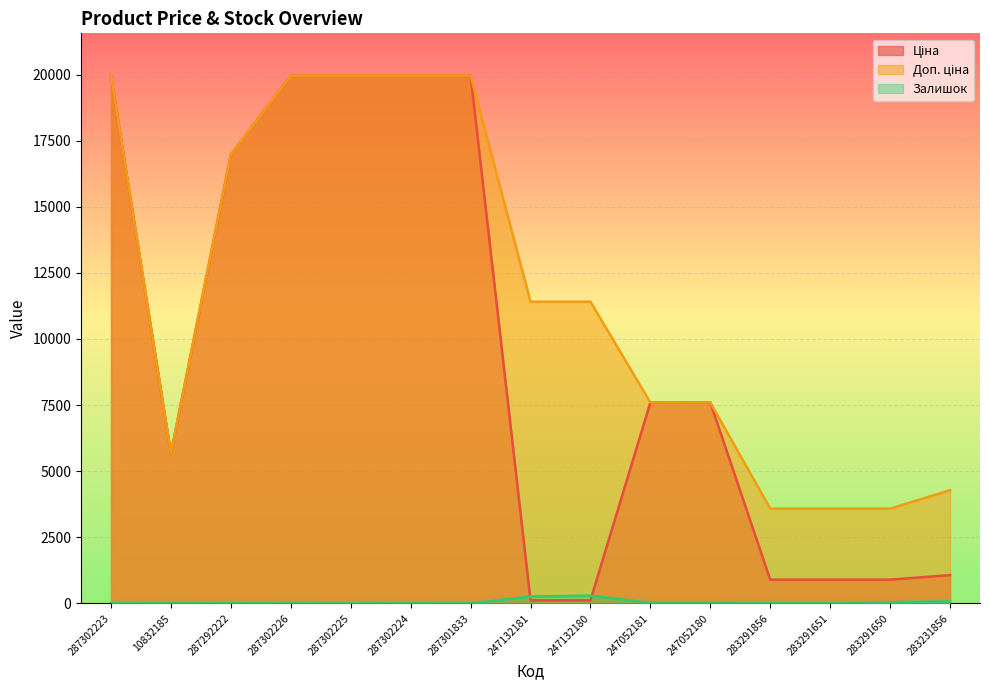

Which category has the lowest value across all series?

287302225